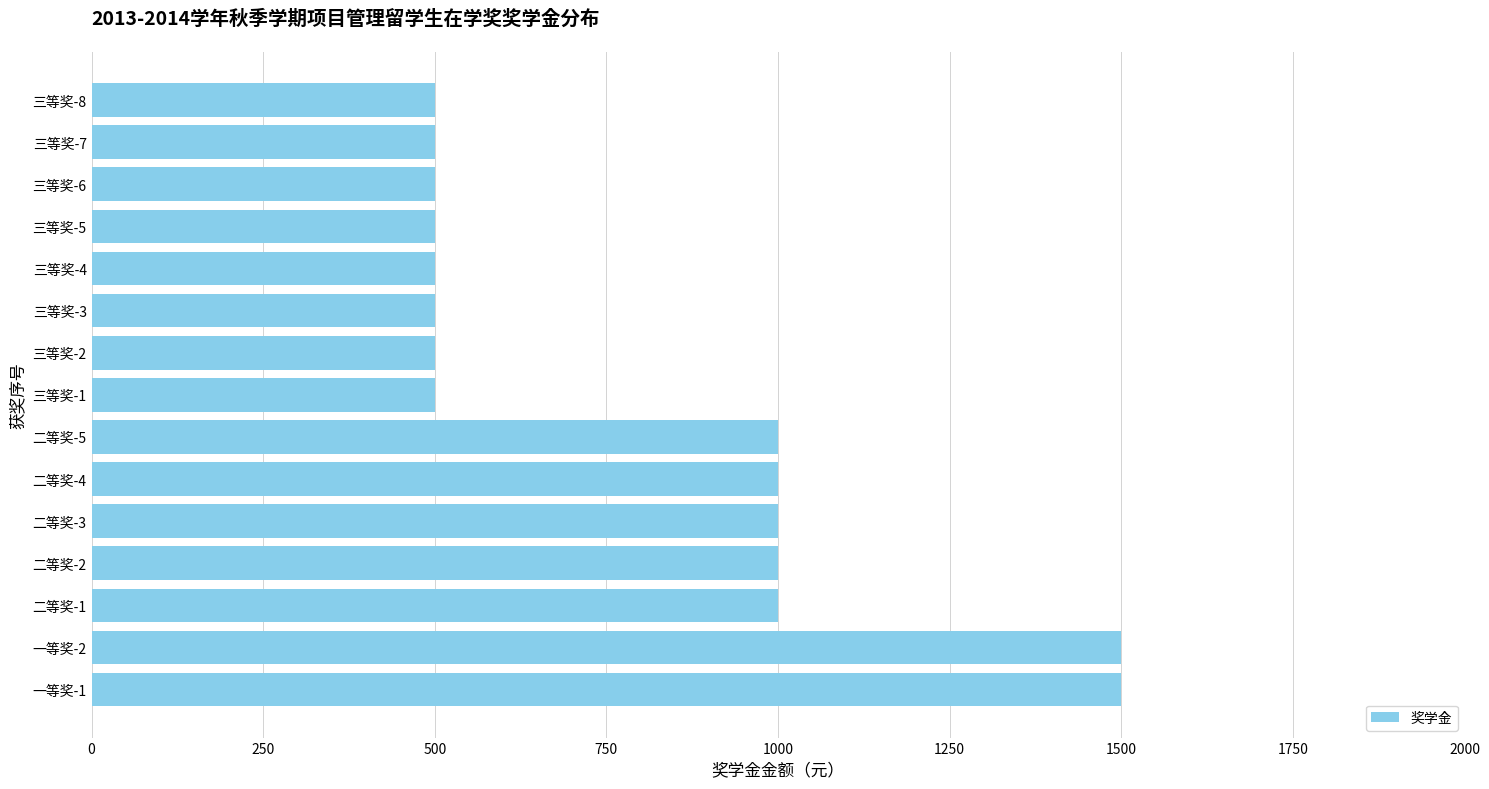

What is the smallest value displayed?

500